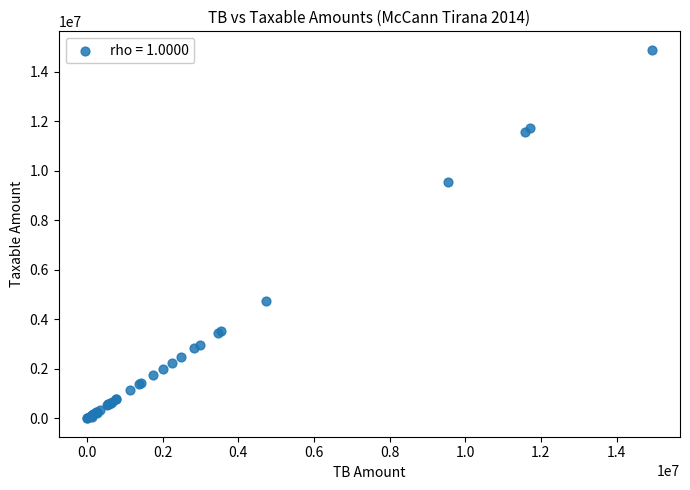

What Y value in the scatter plot is closest to 7443929?

9536057.6